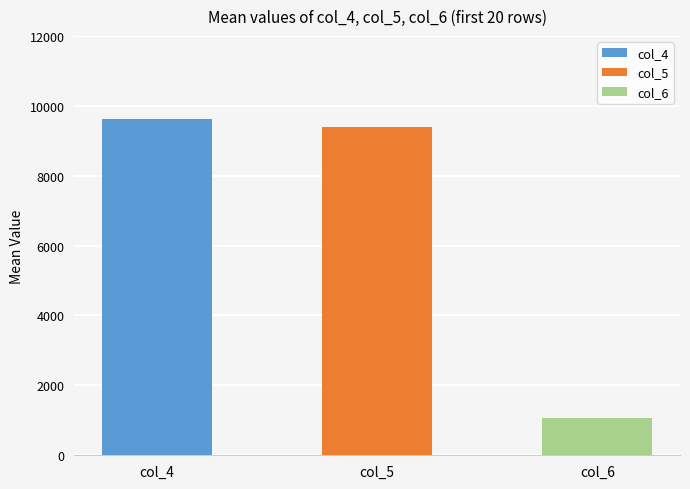

What is the minimum value for col_5?

8856